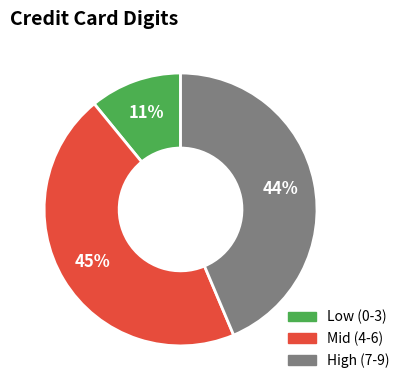

To the nearest percent, what is the average slice percentage?

33%